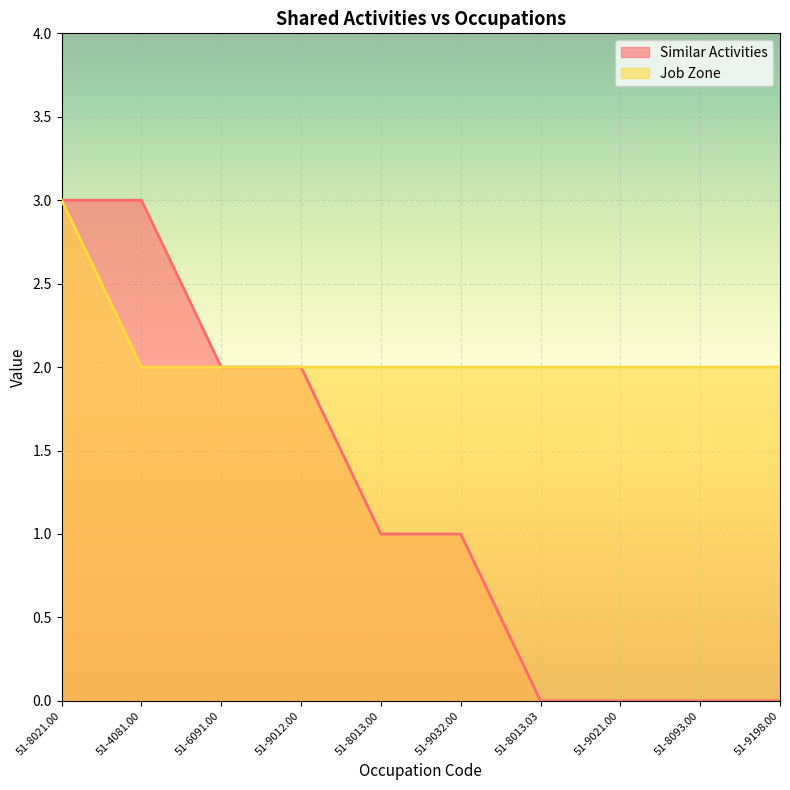

How many values in the Similar Activities series are below 1?

4